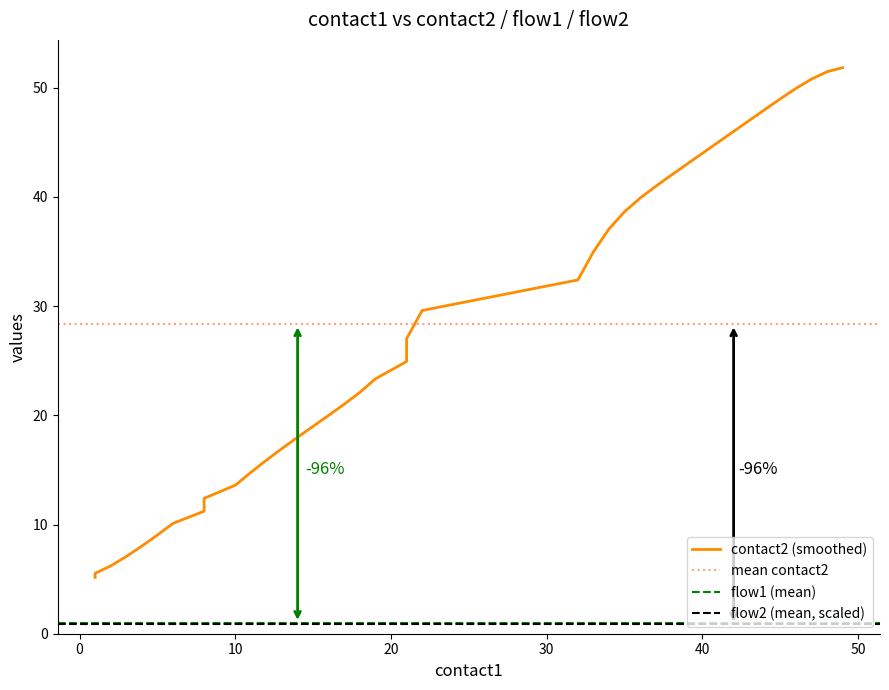

True or false: flow2 and contact2 intersect in this chart.

False